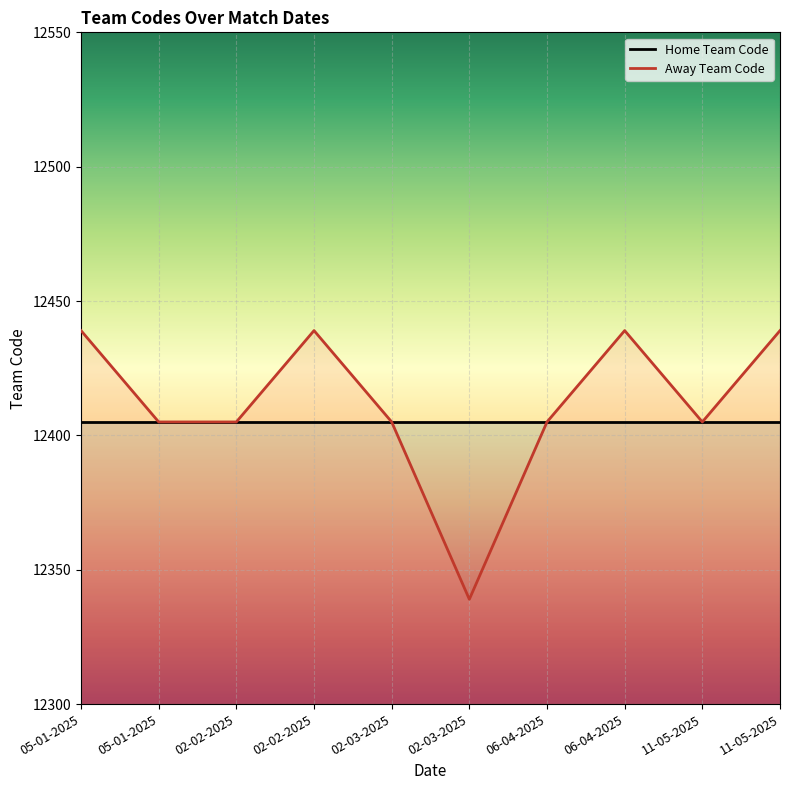

What is the ratio of the value at 02-03-2025 to the value at 02-03-2025?

1.0